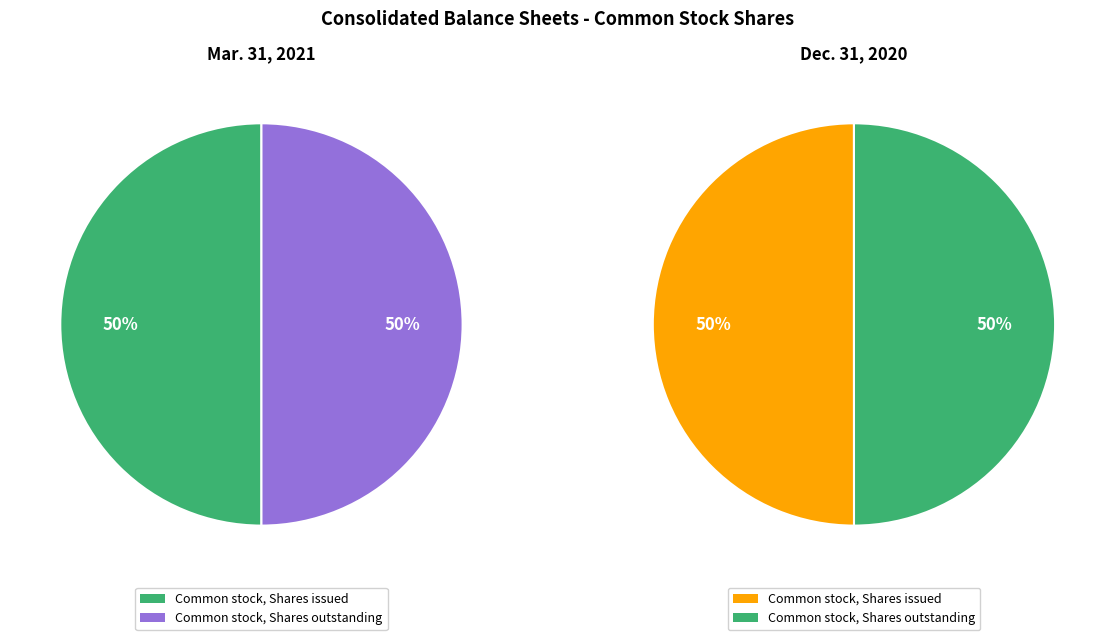

What is the spread (max minus min) of values at Common stock, Shares issued?

61604